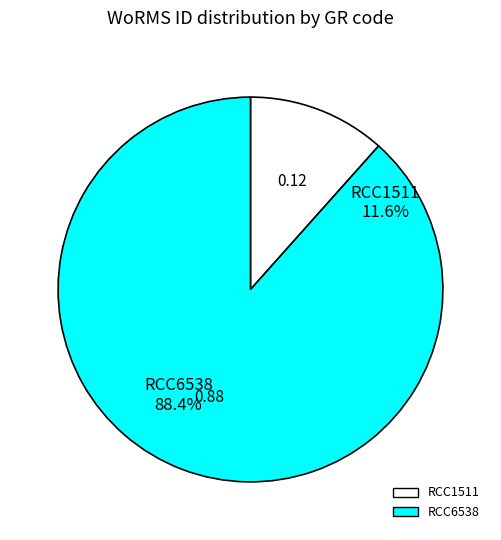

Is it true that RCC6538 is 74% of the pie?

False